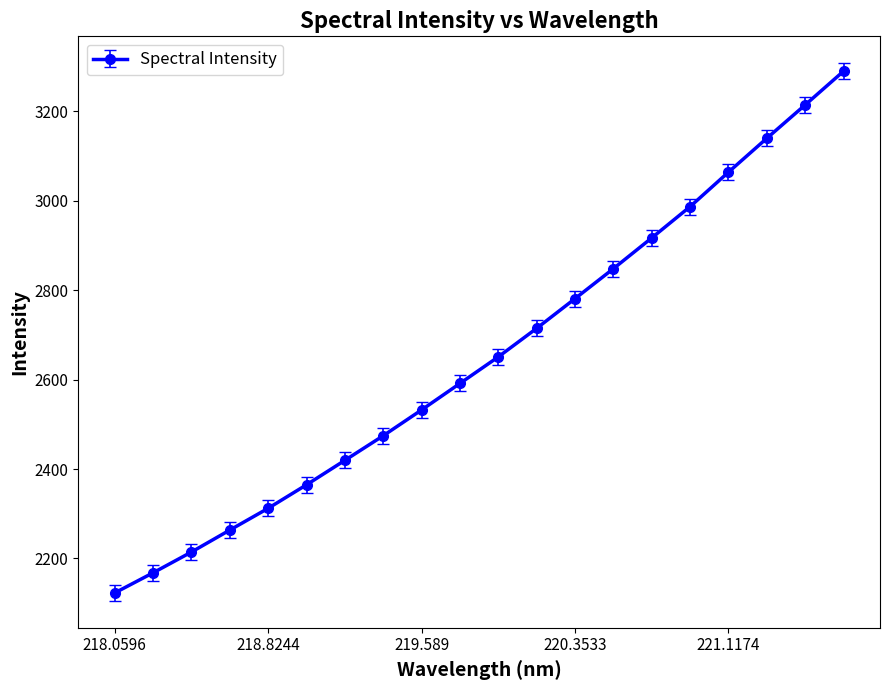

What is the smallest value displayed?

2122.8